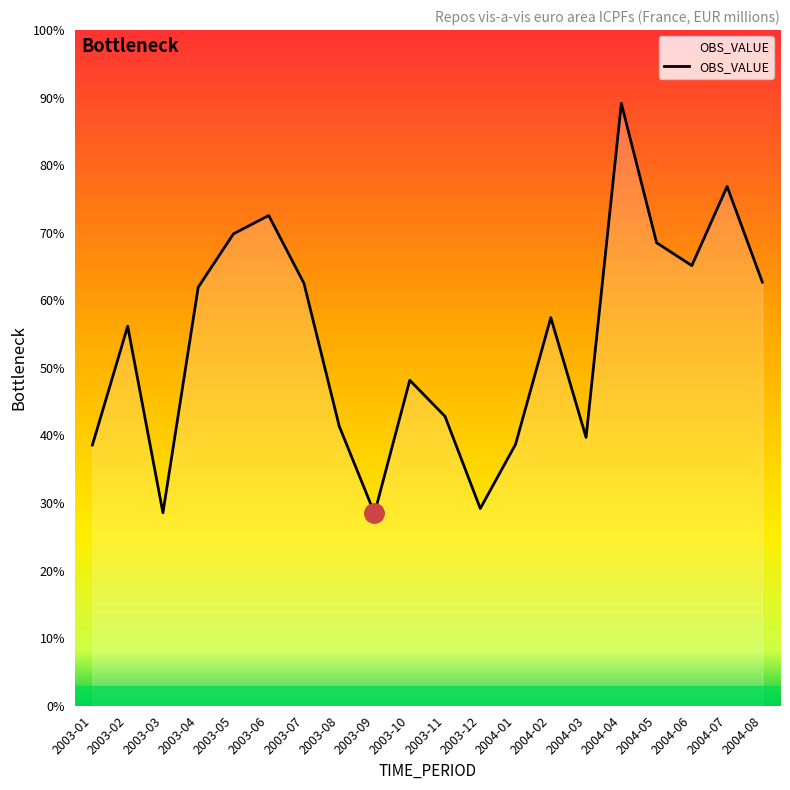

What is the ratio of the value at 2004-05 to the value at 2004-04?

0.8